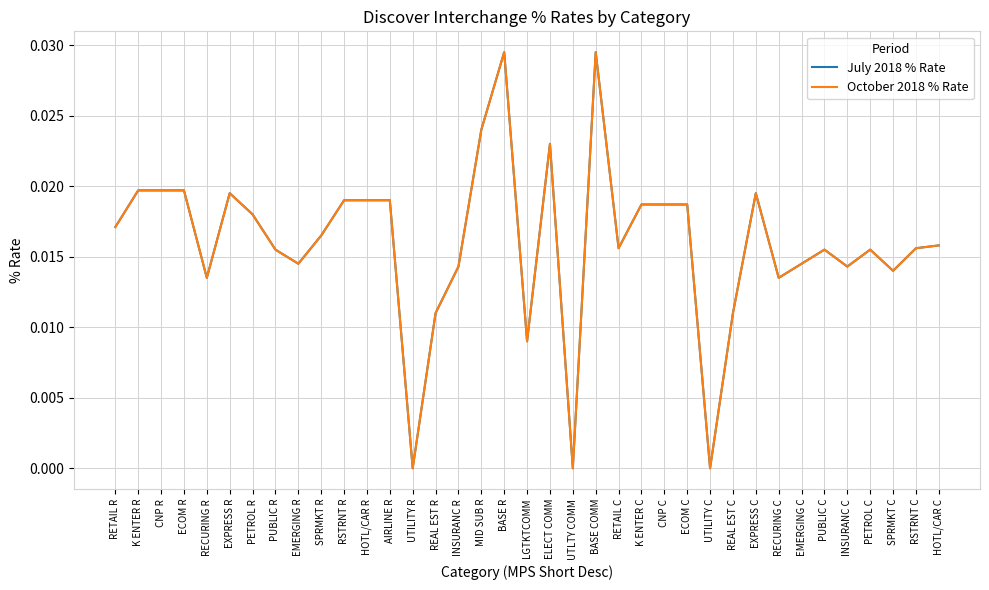

What is the label of the 35th point from the right?

CNP R